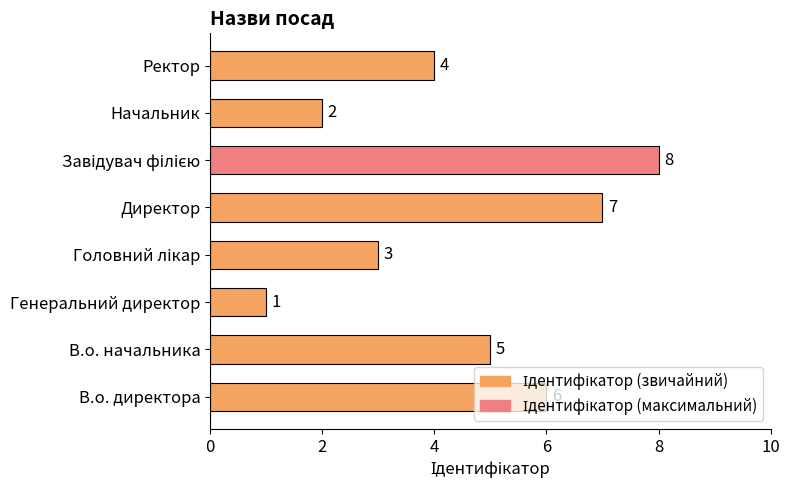

The value at В.о. начальника is 3. True or false?

False